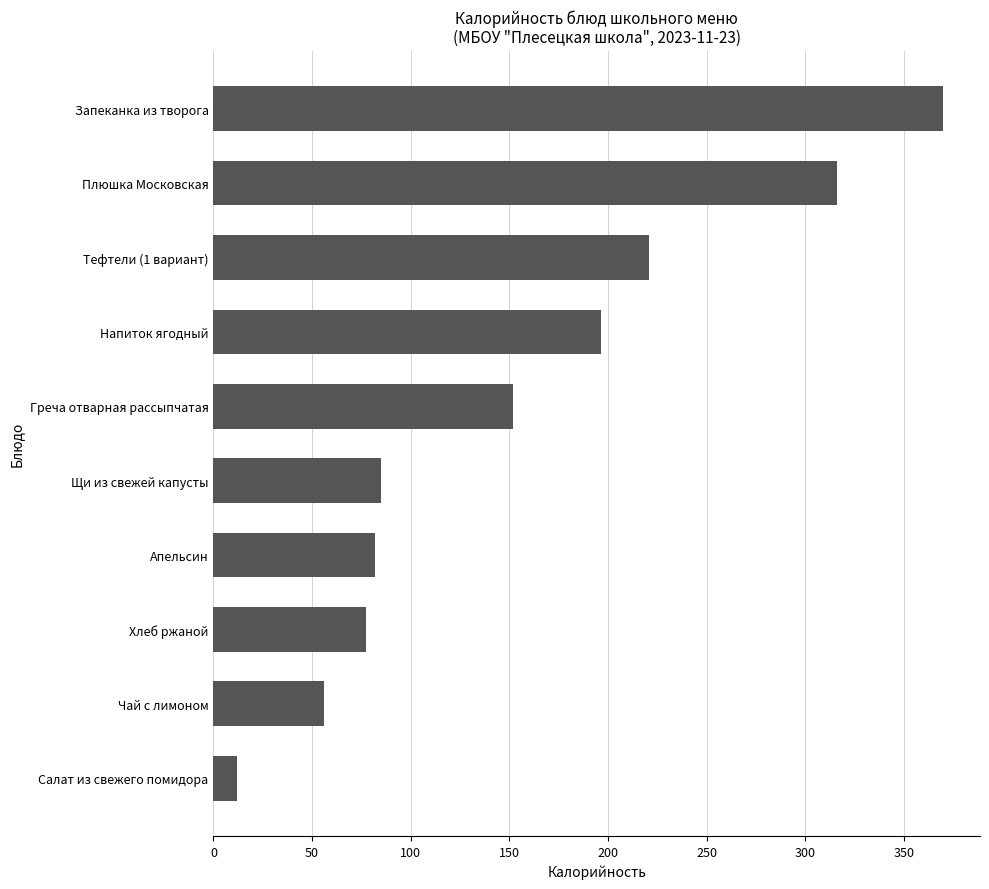

The value at Плюшка Московская is 316.0. True or false?

True